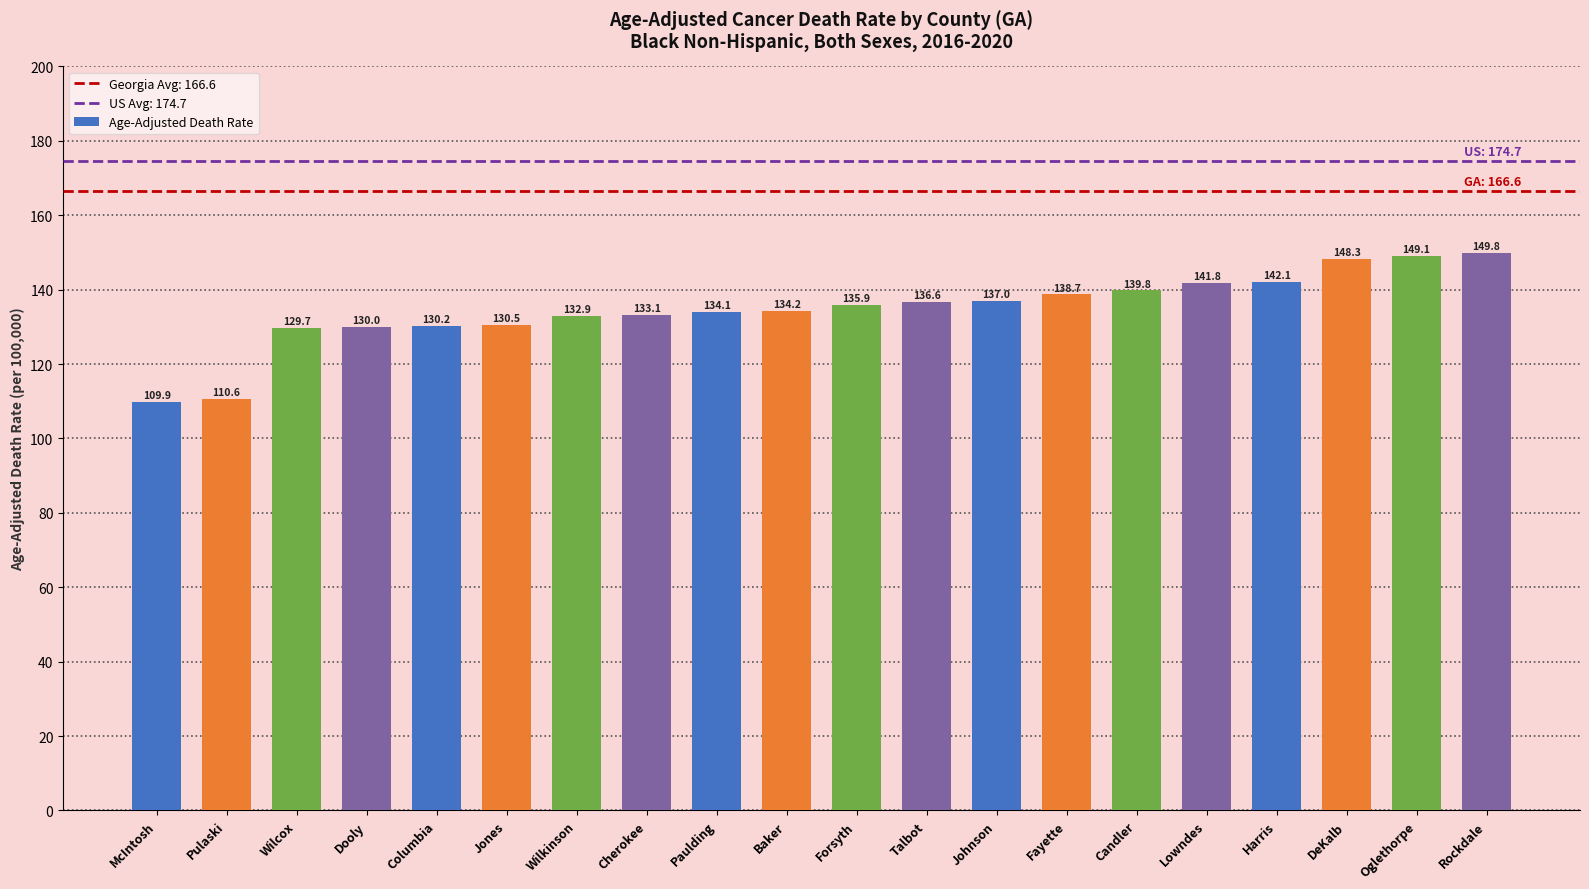

Reading left to right, extract all data points from this chart.

109.9	110.6	129.7	130.0	130.2	130.5	132.9	133.1	134.1	134.2	135.9	136.6	137.0	138.7	139.8	141.8	142.1	148.3	149.1	149.8